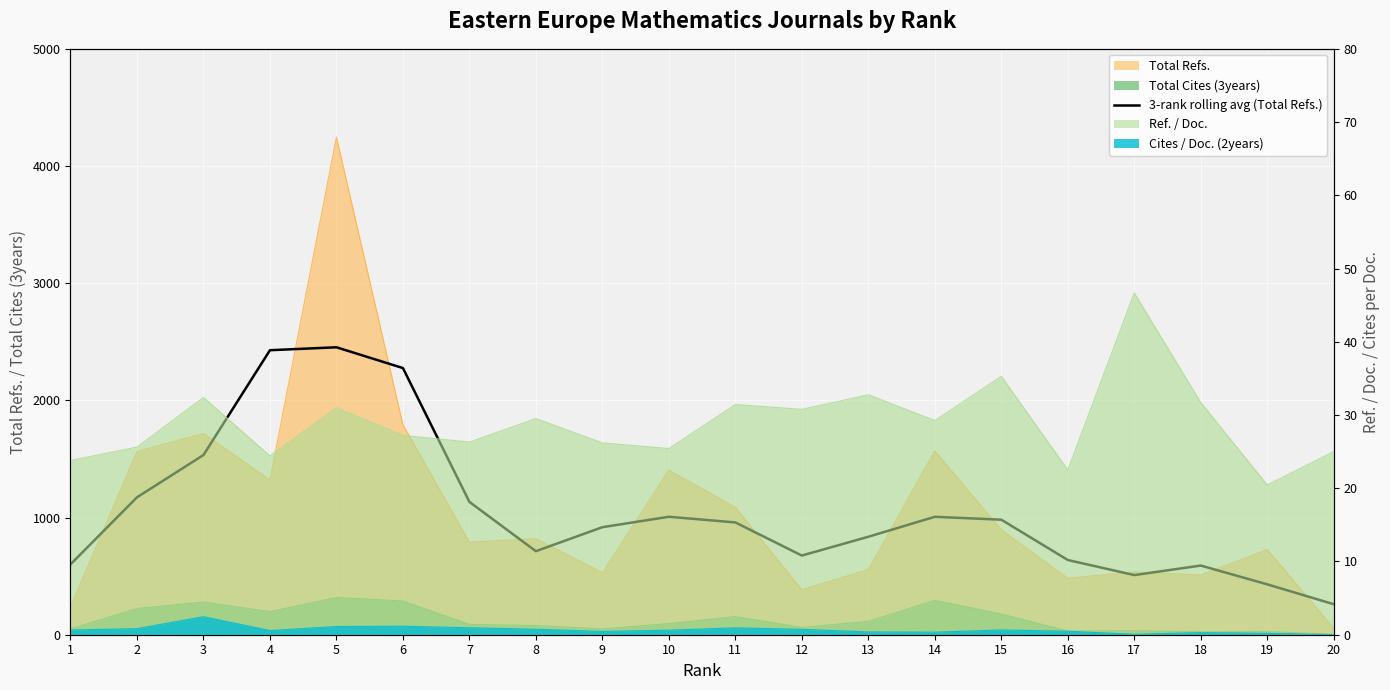

How many points are higher than both their immediate neighbors (excluding endpoints)?

4